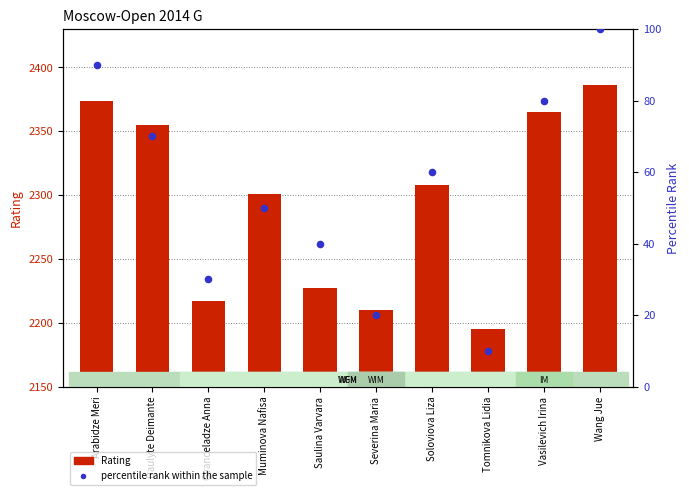

Is the value of Rating at Soloviova Liza greater than the value of percentile rank within the sample at Daulyte Deimante?

Yes